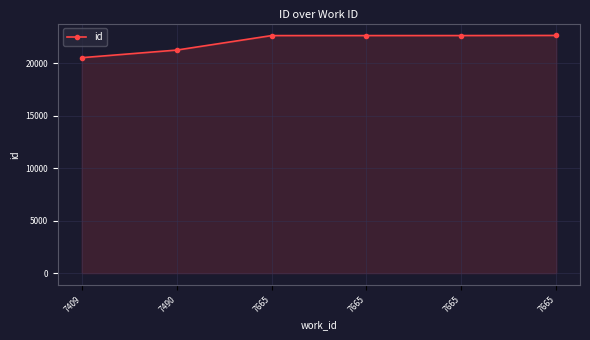

Count the number of categories in the chart.

6